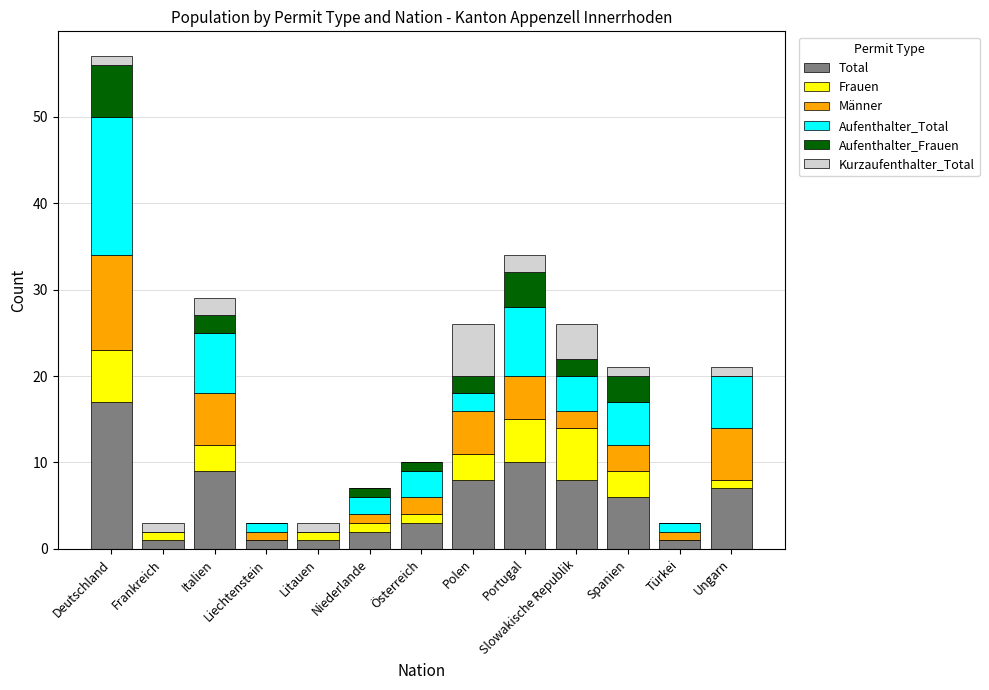

At which category is the sum across all series the highest?

Deutschland